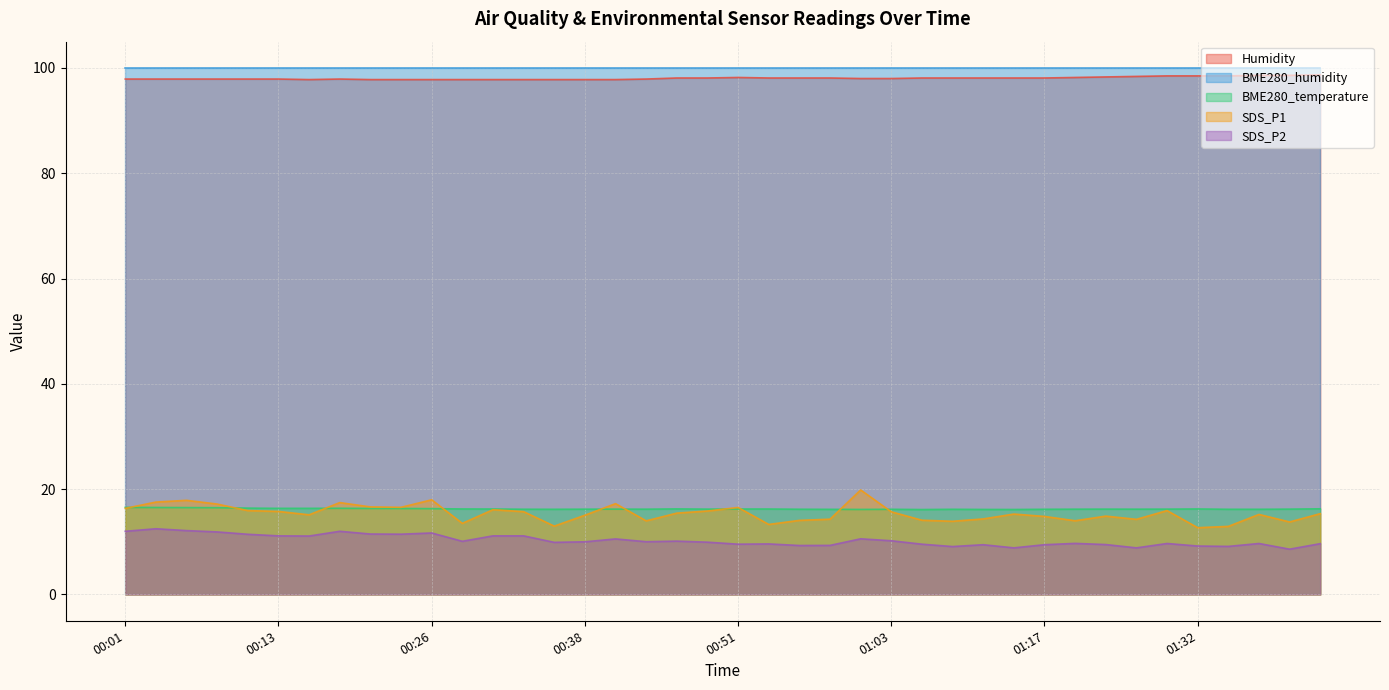

What are all the series names shown in the legend?

Humidity, BME280_humidity, BME280_temperature, SDS_P1, SDS_P2